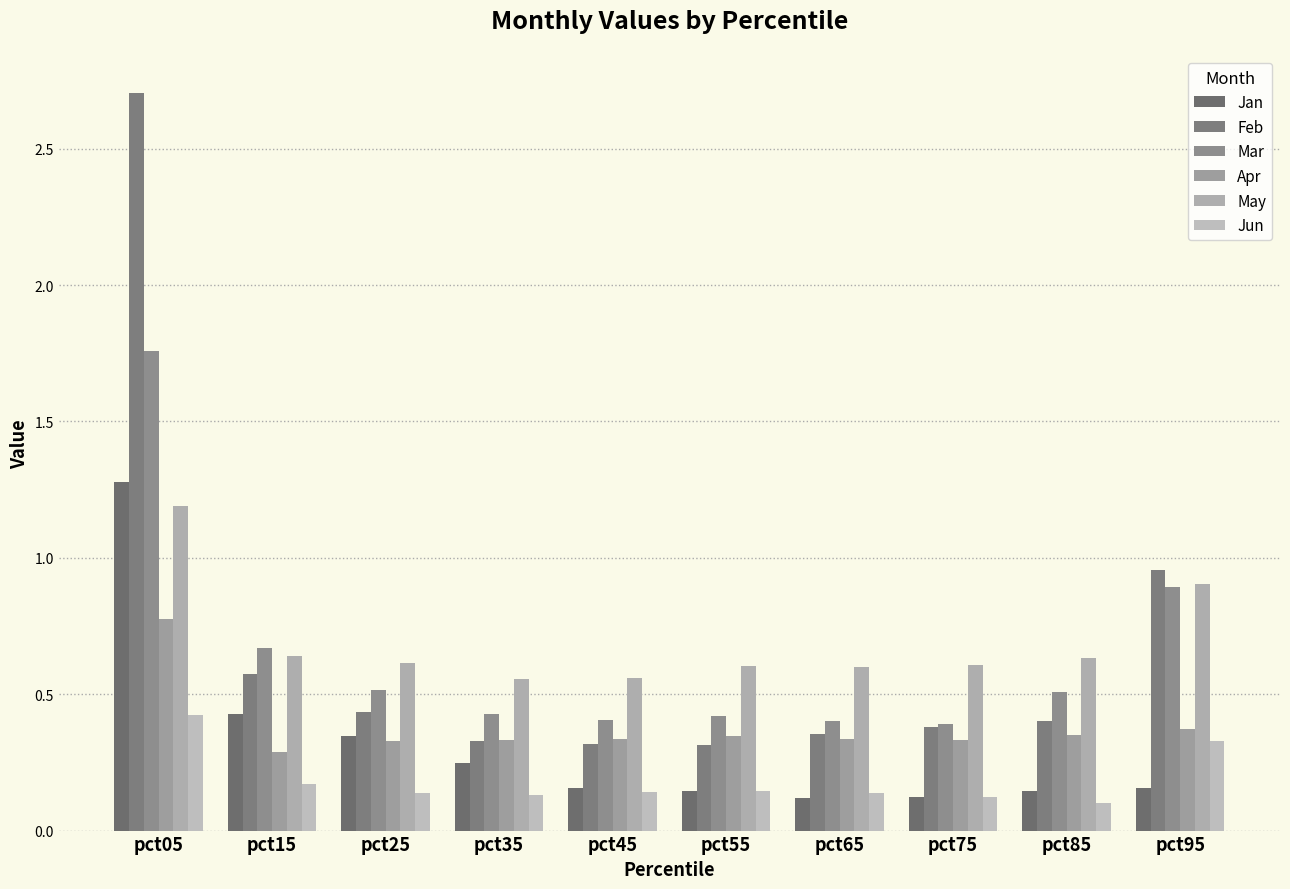

How many bars are there in total?

60